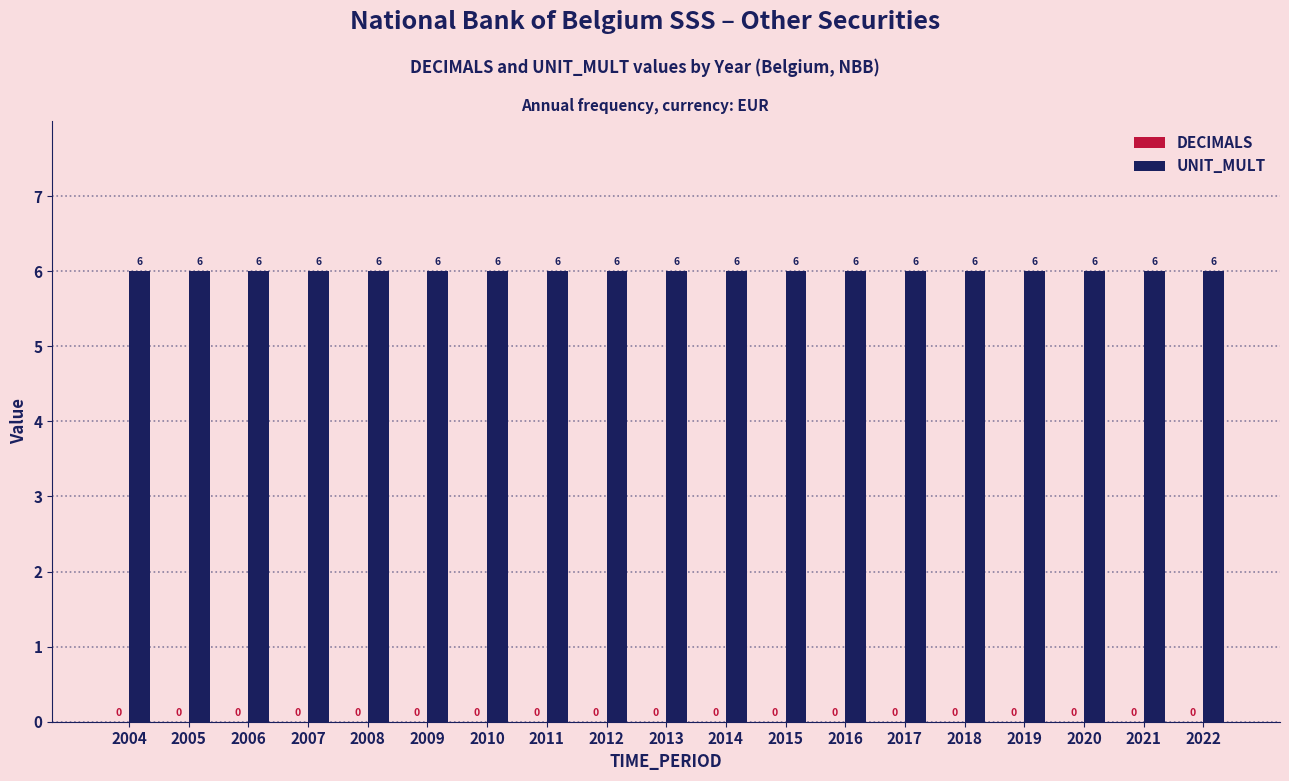

Reading left to right, list all the values displayed in this chart.

DECIMALS: 0	0	0	0	0	0	0	0	0	0	0	0	0	0	0	0	0	0	0
UNIT_MULT: 6	6	6	6	6	6	6	6	6	6	6	6	6	6	6	6	6	6	6